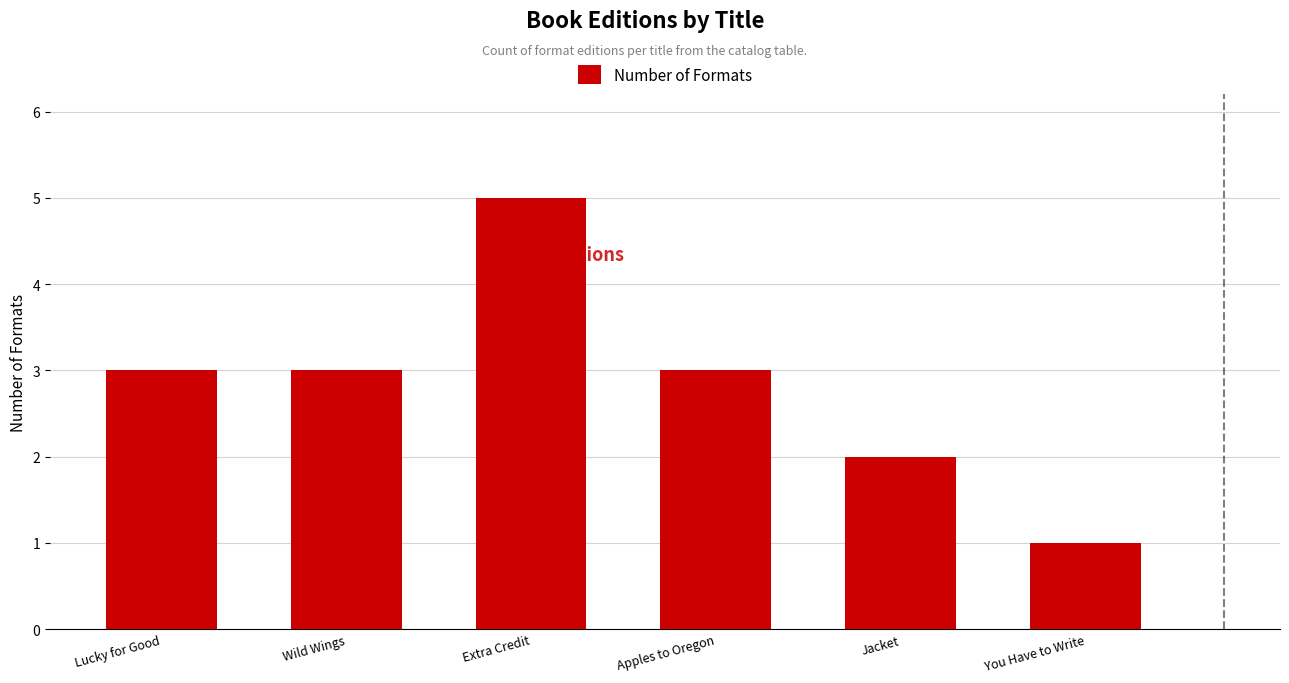

What is the sum of all values?

17